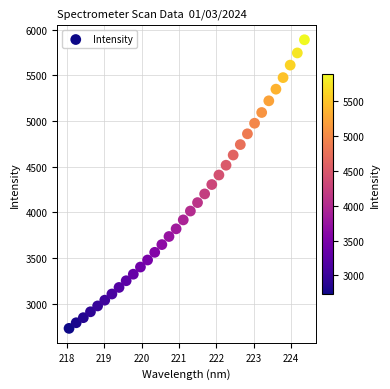

What is the range of X values (max minus min)?

6.3